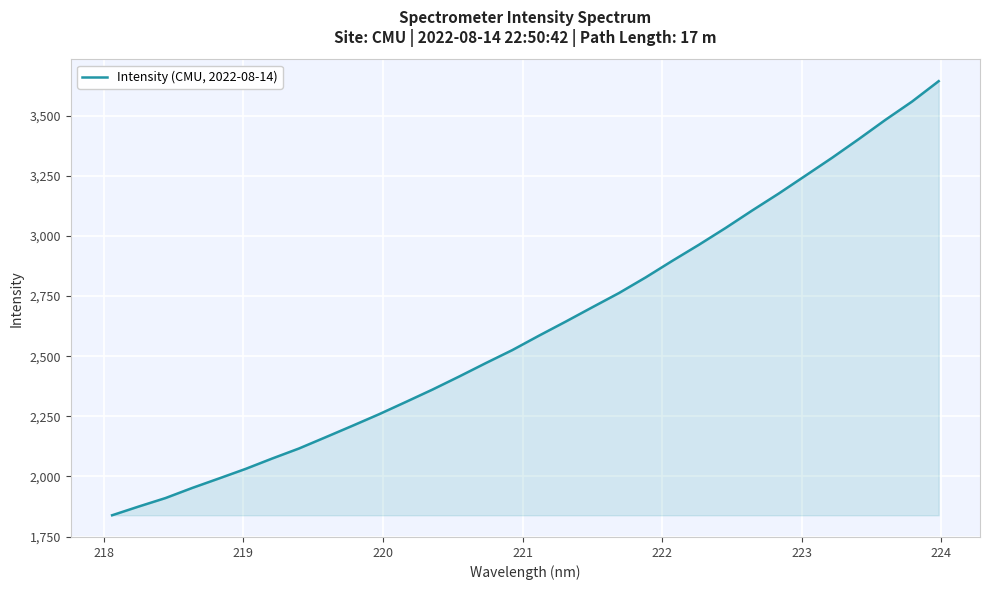

What is the average value?

2620.9